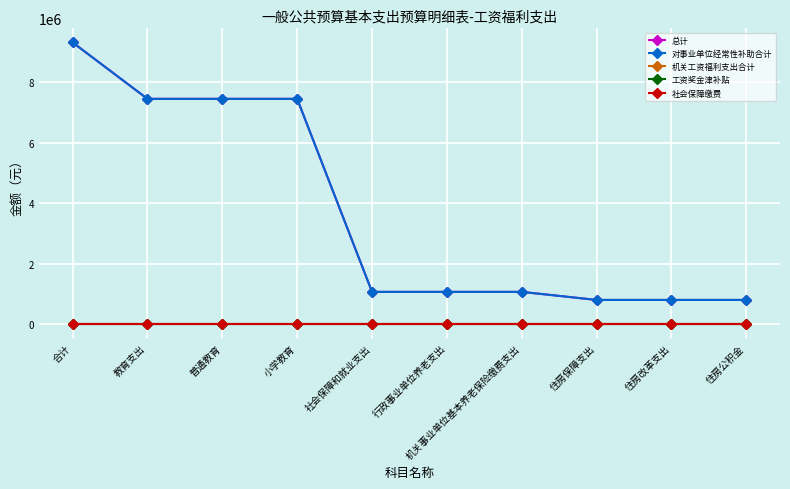

Which series has the largest total across all categories?

总计